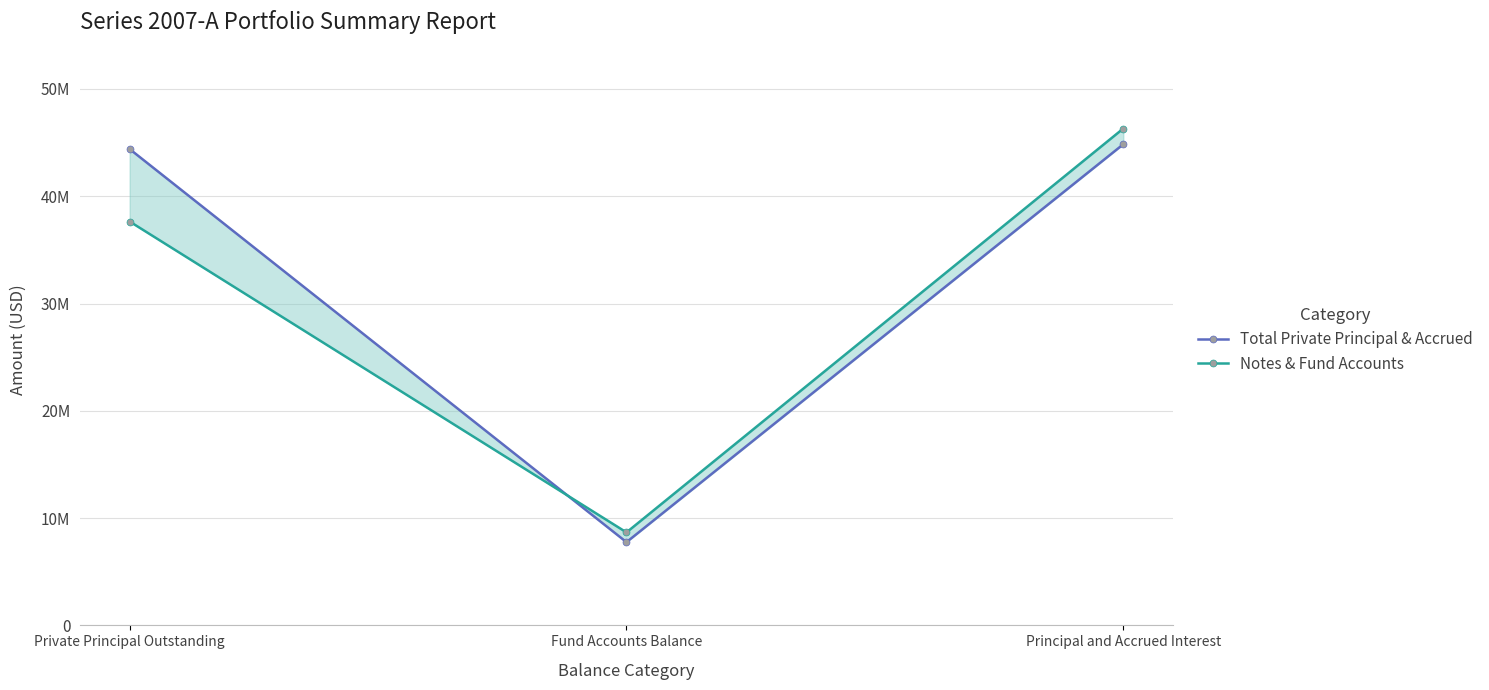

Reading right to left, list all the values displayed in this chart.

Total Private Principal & Accrued: Principal and Accrued Interest=44843810.4	Fund Accounts Balance=7758840.7	Private Principal Outstanding=44395090.8
Notes & Fund Accounts: Principal and Accrued Interest=46309878.0	Fund Accounts Balance=8667451.0	Private Principal Outstanding=37642427.0